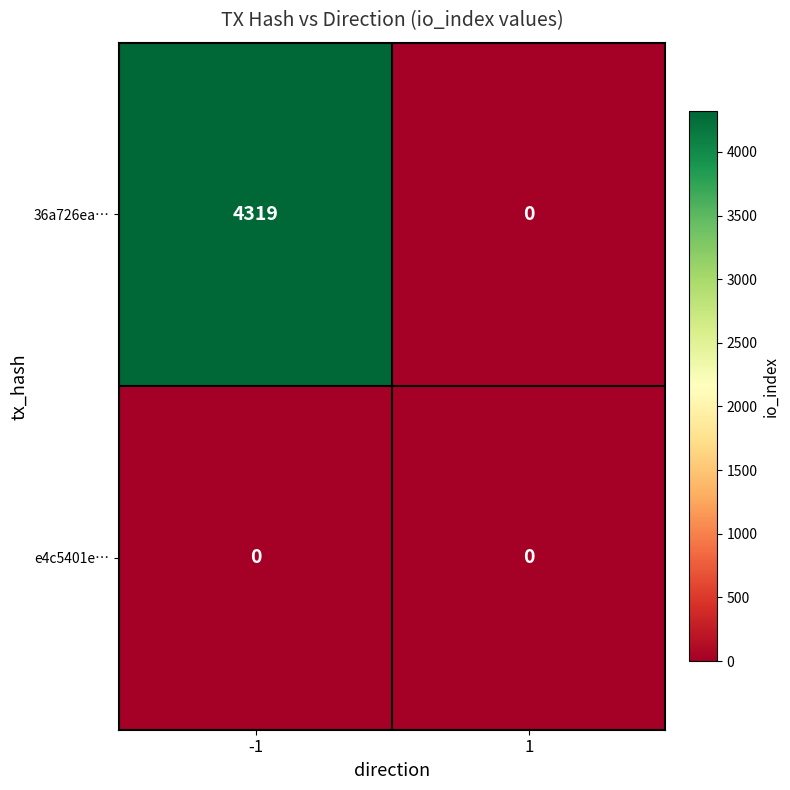

What is the difference between the maximum and minimum values in the 36a726ea… series?

4319